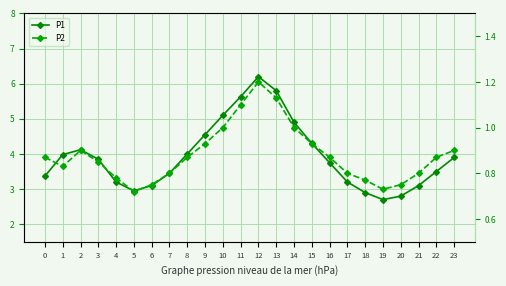

In P2, how many points are higher than both neighbors (excluding endpoints)?

2